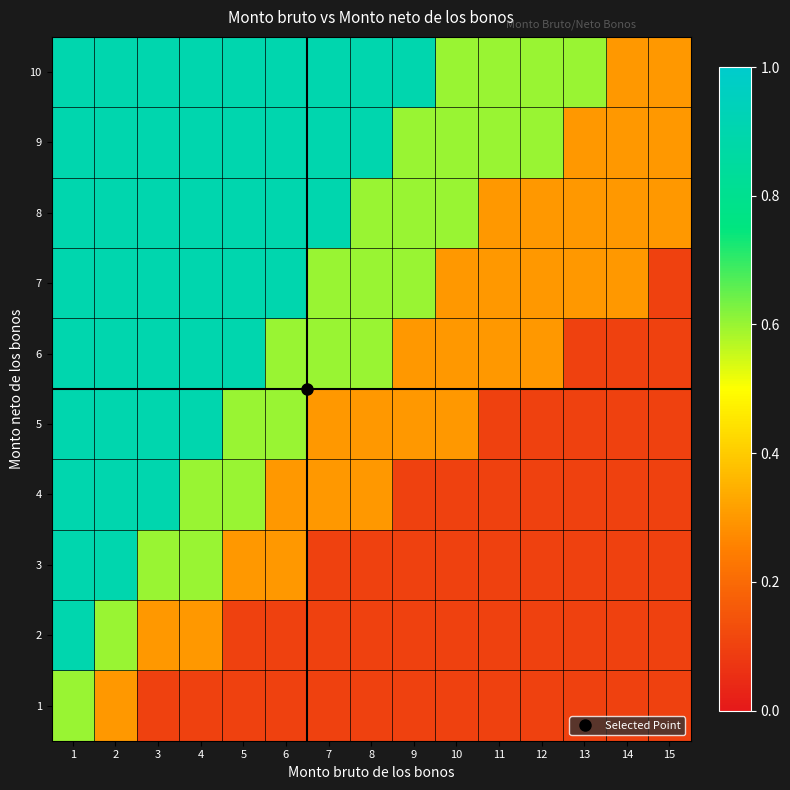

Reading left to right, extract all data points from this chart.

1: 1=0.6	2=0.3	3=0.1	4=0.1	5=0.1	6=0.1	7=0.1	8=0.1	9=0.1	10=0.1	11=0.1	12=0.1	13=0.1	14=0.1	15=0.1
2: 1=0.9	2=0.6	3=0.3	4=0.3	5=0.1	6=0.1	7=0.1	8=0.1	9=0.1	10=0.1	11=0.1	12=0.1	13=0.1	14=0.1	15=0.1
3: 1=0.9	2=0.9	3=0.6	4=0.6	5=0.3	6=0.3	7=0.1	8=0.1	9=0.1	10=0.1	11=0.1	12=0.1	13=0.1	14=0.1	15=0.1
4: 1=0.9	2=0.9	3=0.9	4=0.6	5=0.6	6=0.3	7=0.3	8=0.3	9=0.1	10=0.1	11=0.1	12=0.1	13=0.1	14=0.1	15=0.1
5: 1=0.9	2=0.9	3=0.9	4=0.9	5=0.6	6=0.6	7=0.3	8=0.3	9=0.3	10=0.3	11=0.1	12=0.1	13=0.1	14=0.1	15=0.1
6: 1=0.9	2=0.9	3=0.9	4=0.9	5=0.9	6=0.6	7=0.6	8=0.6	9=0.3	10=0.3	11=0.3	12=0.3	13=0.1	14=0.1	15=0.1
7: 1=0.9	2=0.9	3=0.9	4=0.9	5=0.9	6=0.9	7=0.6	8=0.6	9=0.6	10=0.3	11=0.3	12=0.3	13=0.3	14=0.3	15=0.1
8: 1=0.9	2=0.9	3=0.9	4=0.9	5=0.9	6=0.9	7=0.9	8=0.6	9=0.6	10=0.6	11=0.3	12=0.3	13=0.3	14=0.3	15=0.3
9: 1=0.9	2=0.9	3=0.9	4=0.9	5=0.9	6=0.9	7=0.9	8=0.9	9=0.6	10=0.6	11=0.6	12=0.6	13=0.3	14=0.3	15=0.3
10: 1=0.9	2=0.9	3=0.9	4=0.9	5=0.9	6=0.9	7=0.9	8=0.9	9=0.9	10=0.6	11=0.6	12=0.6	13=0.6	14=0.3	15=0.3